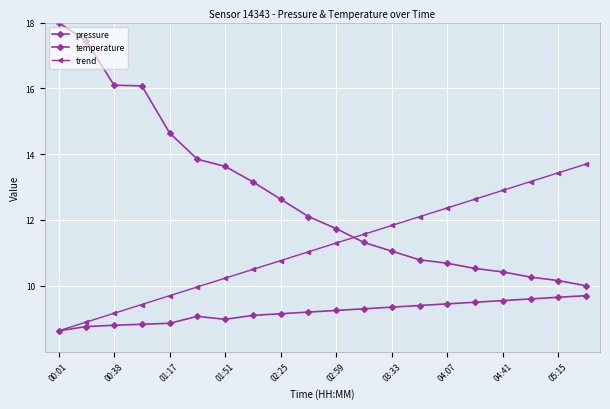

What is the average value of the temperature series?

9.2